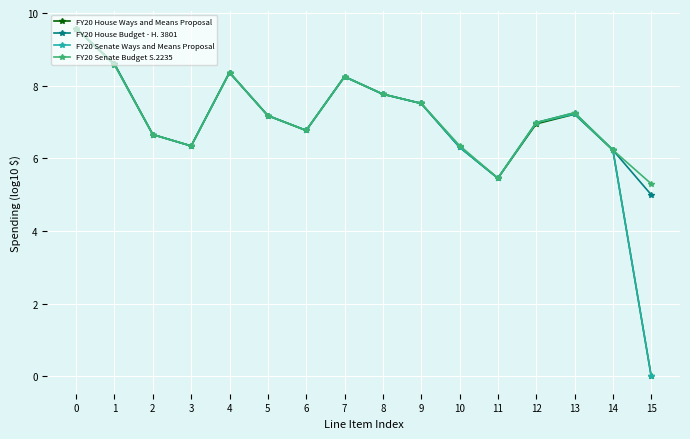

What is the total value across all series at 15?

10.3